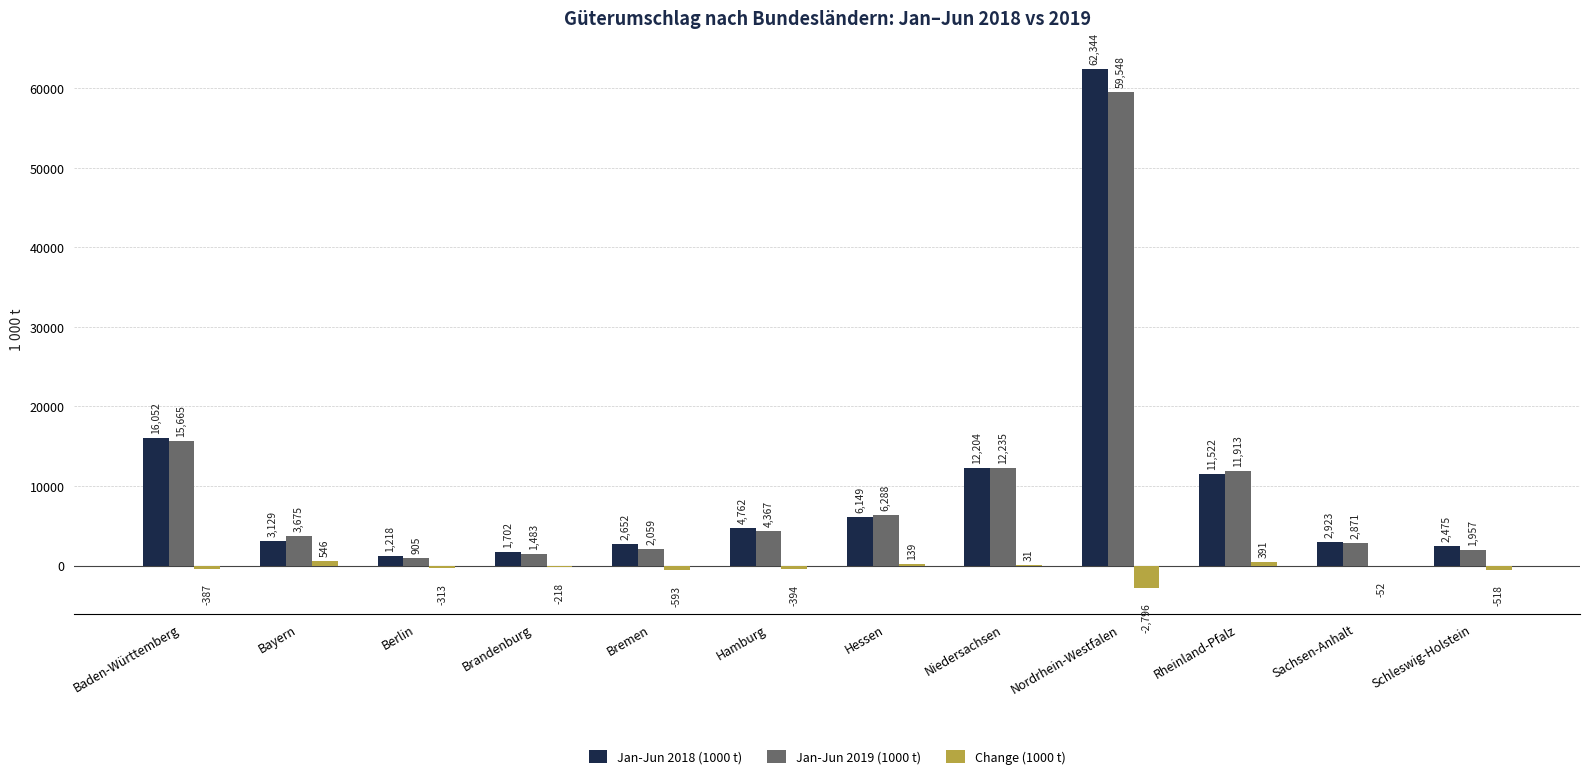

What is the spread (max minus min) of values at Schleswig-Holstein?

2992.8